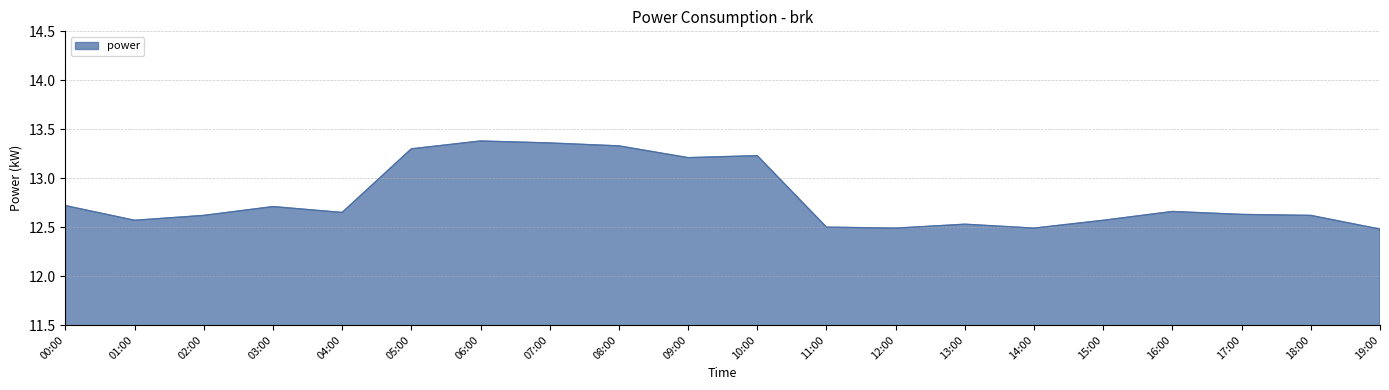

Does the chart display data point markers on the line(s)?

No